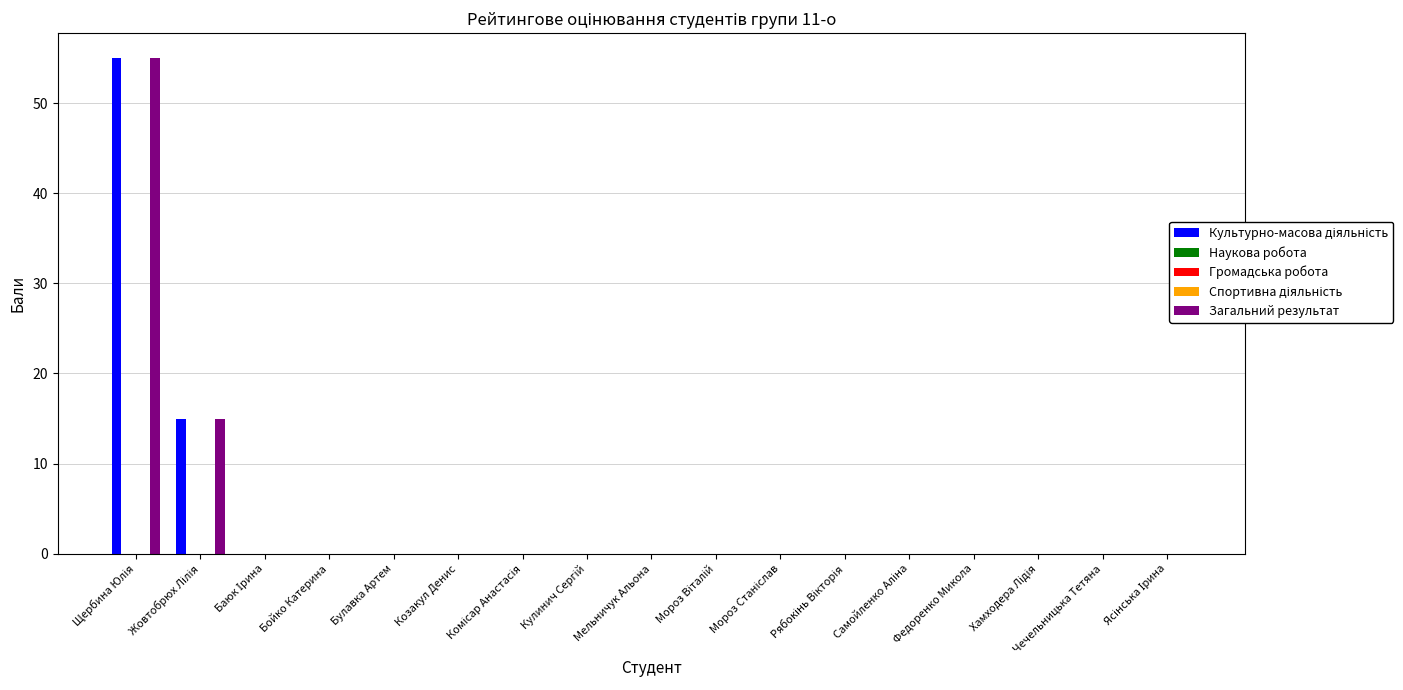

Which label corresponds to the largest value in the chart?

Щербина Юлія